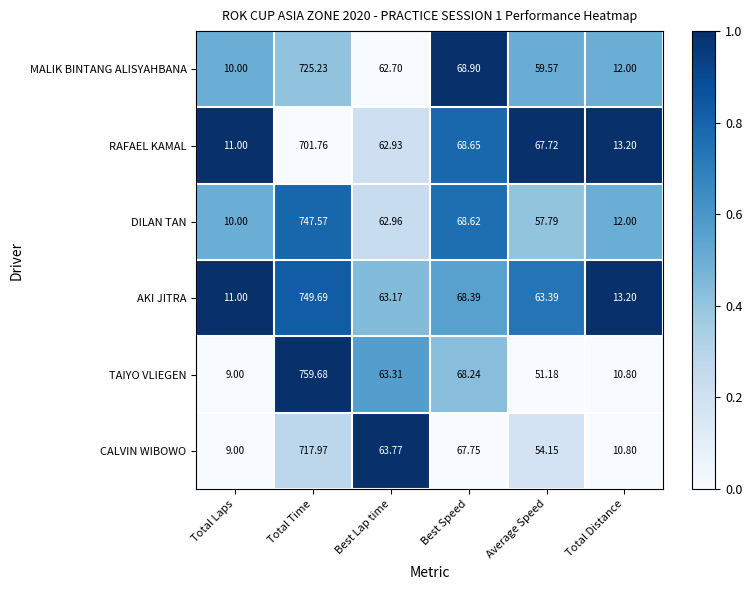

Which label corresponds to the largest value in the chart?

Total Time